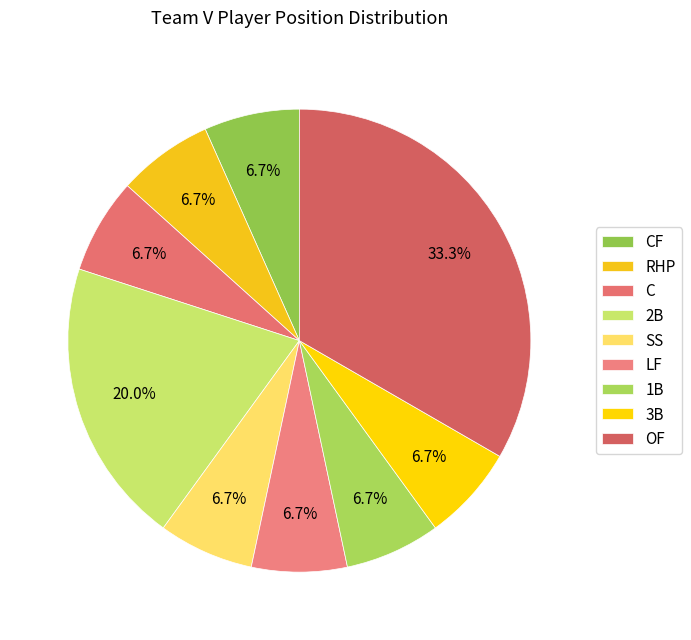

Does any single category account for the majority?

No